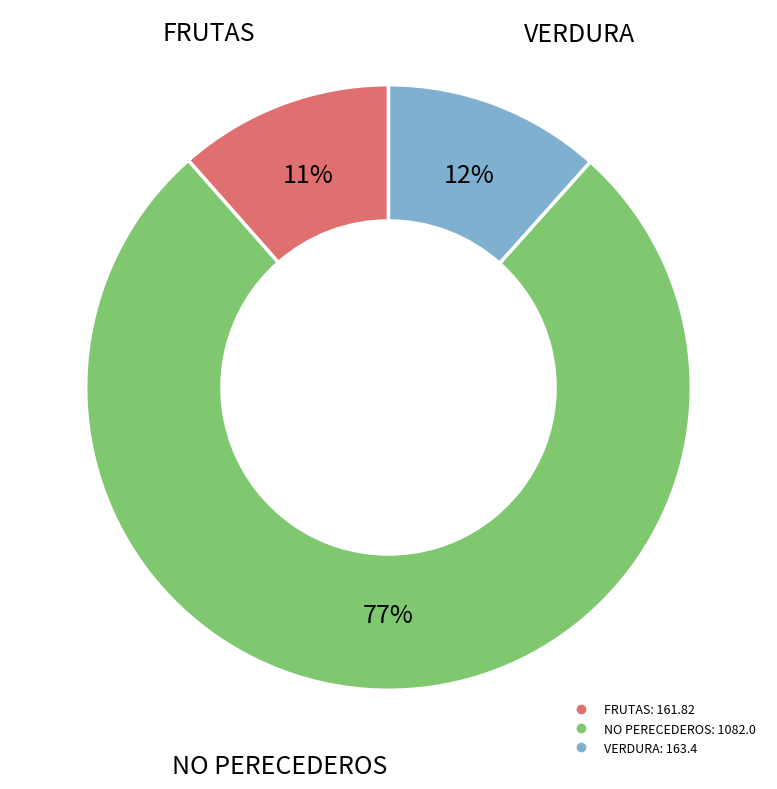

To the nearest percent, what is the average slice percentage?

33%